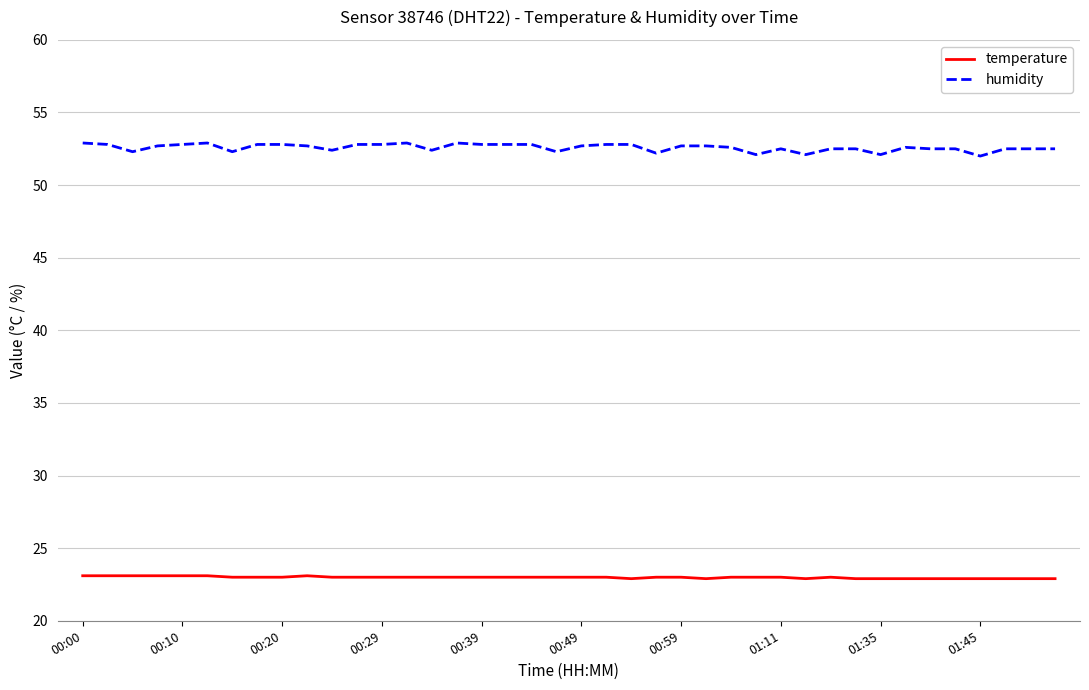

Rank the series by their average value, from lowest to highest.

temperature, humidity